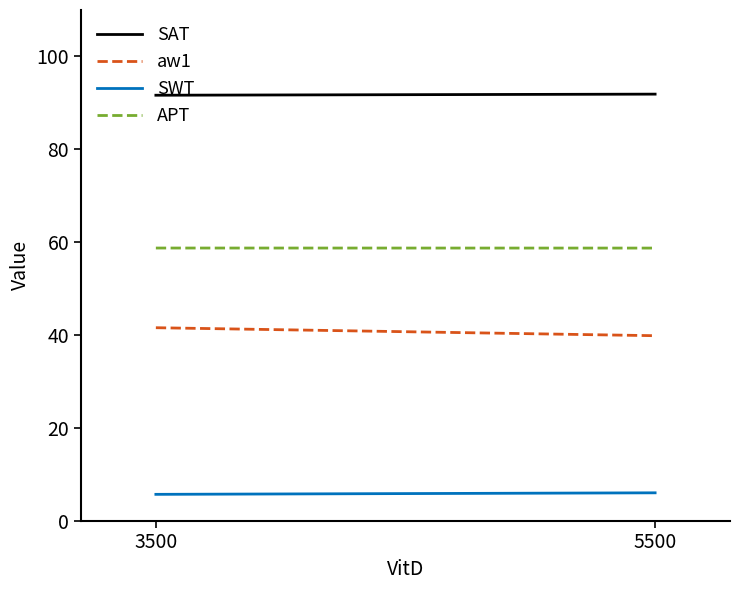

Rank the series by their maximum value, from lowest to highest.

SWT, aw1, APT, SAT